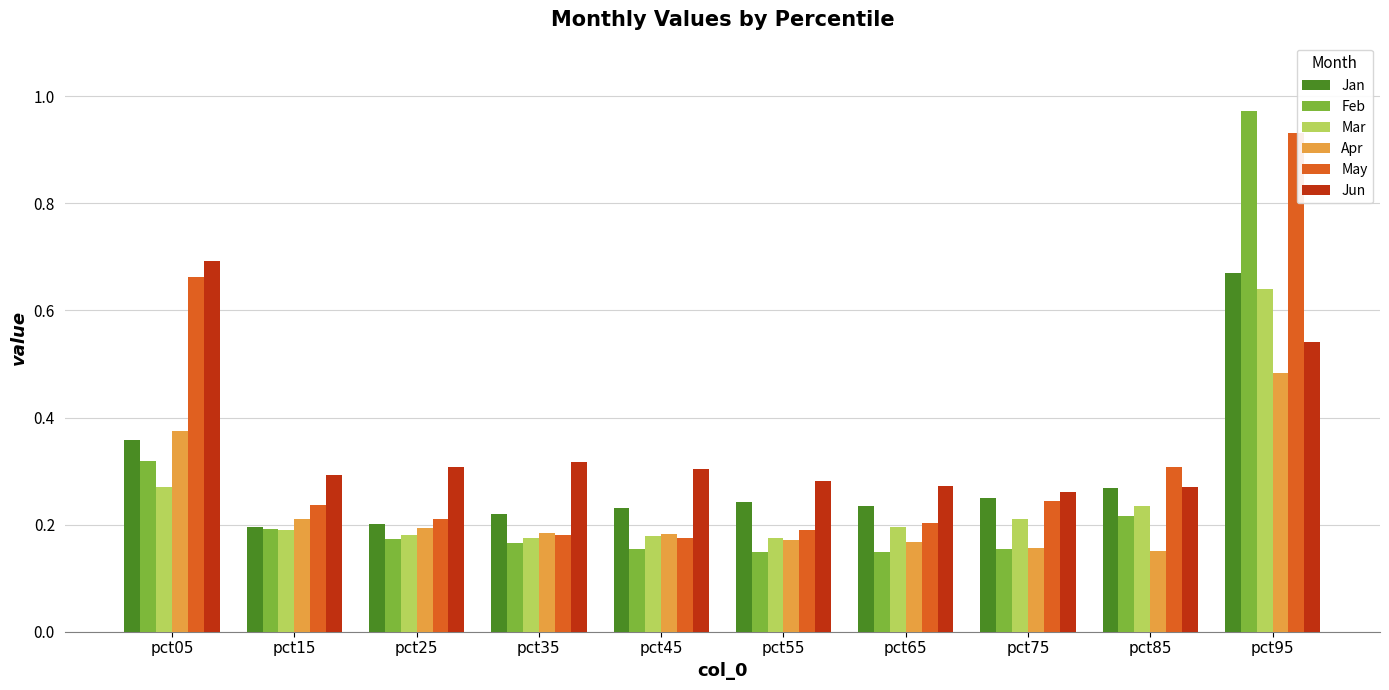

Which series has the widest spread of values?

Feb